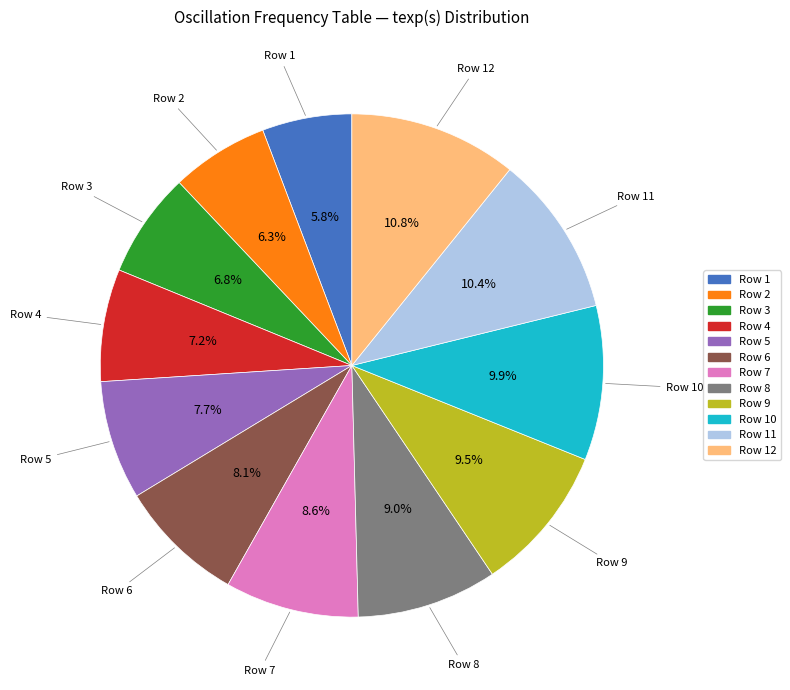

Is there a majority slice in this chart?

No